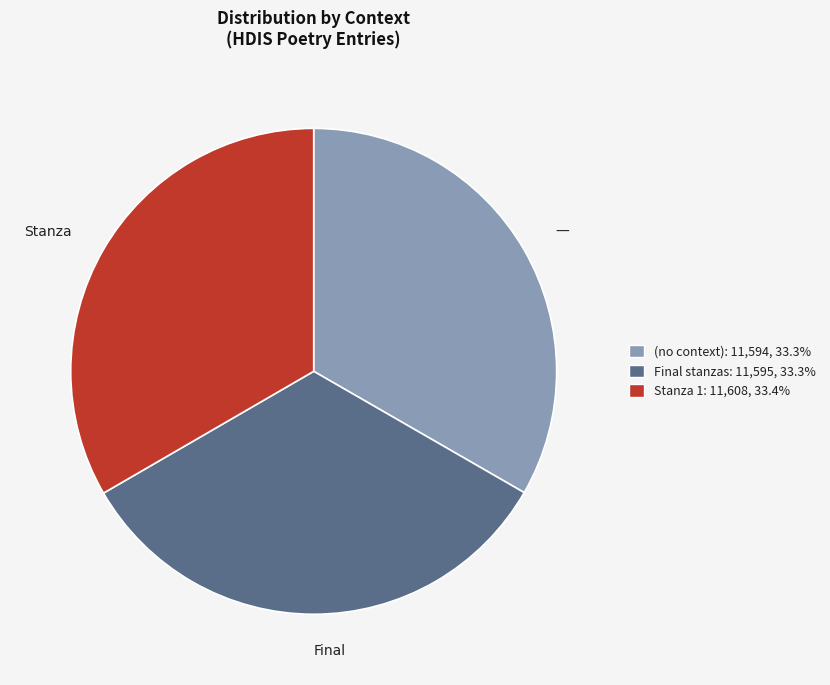

How many slices are in this pie chart?

3